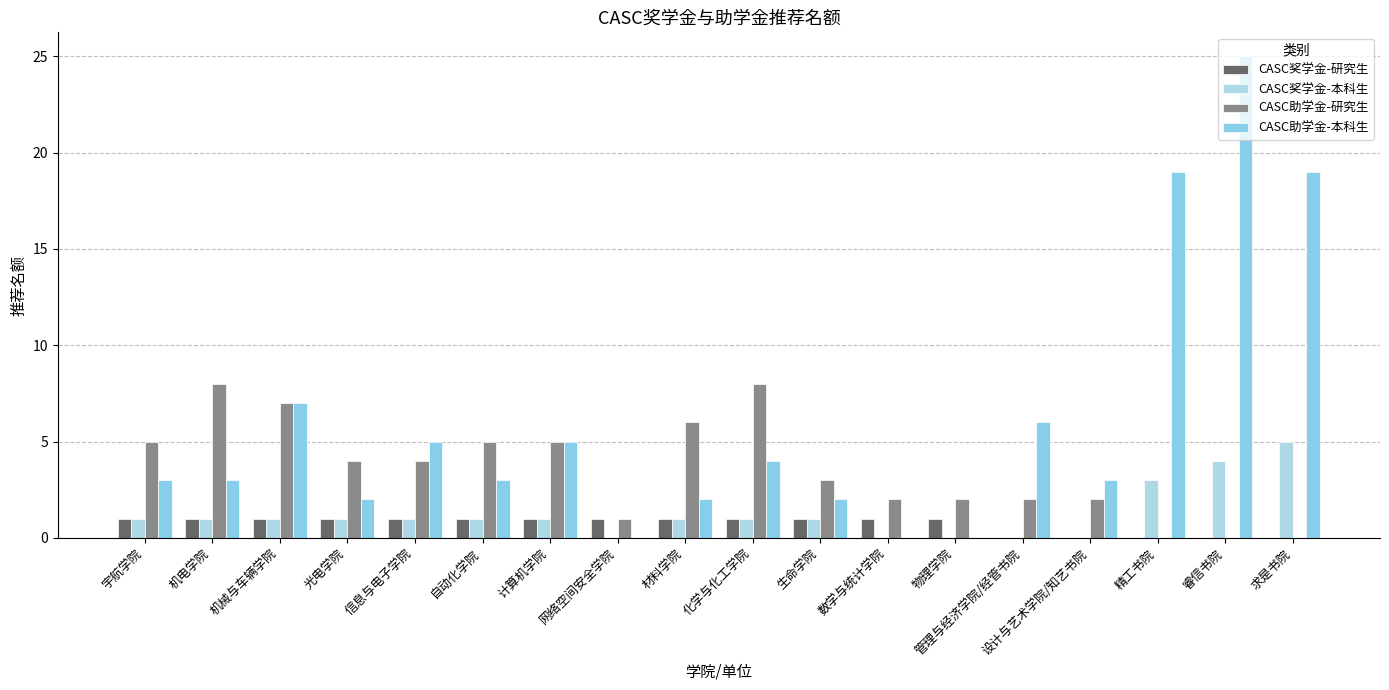

Reading left to right, what are all the values shown in this chart?

CASC奖学金-研究生: 1	1	1	1	1	1	1	1	1	1	1	1	1	0	0	0	0	0
CASC奖学金-本科生: 1	1	1	1	1	1	1	0	1	1	1	0	0	0	0	3	4	5
CASC助学金-研究生: 5	8	7	4	4	5	5	1	6	8	3	2	2	2	2	0	0	0
CASC助学金-本科生: 3	3	7	2	5	3	5	0	2	4	2	0	0	6	3	19	25	19